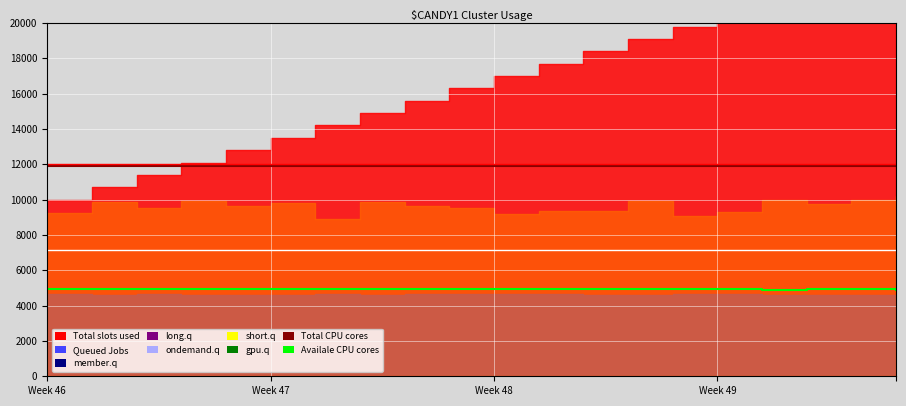

What position from the right is 8?

12